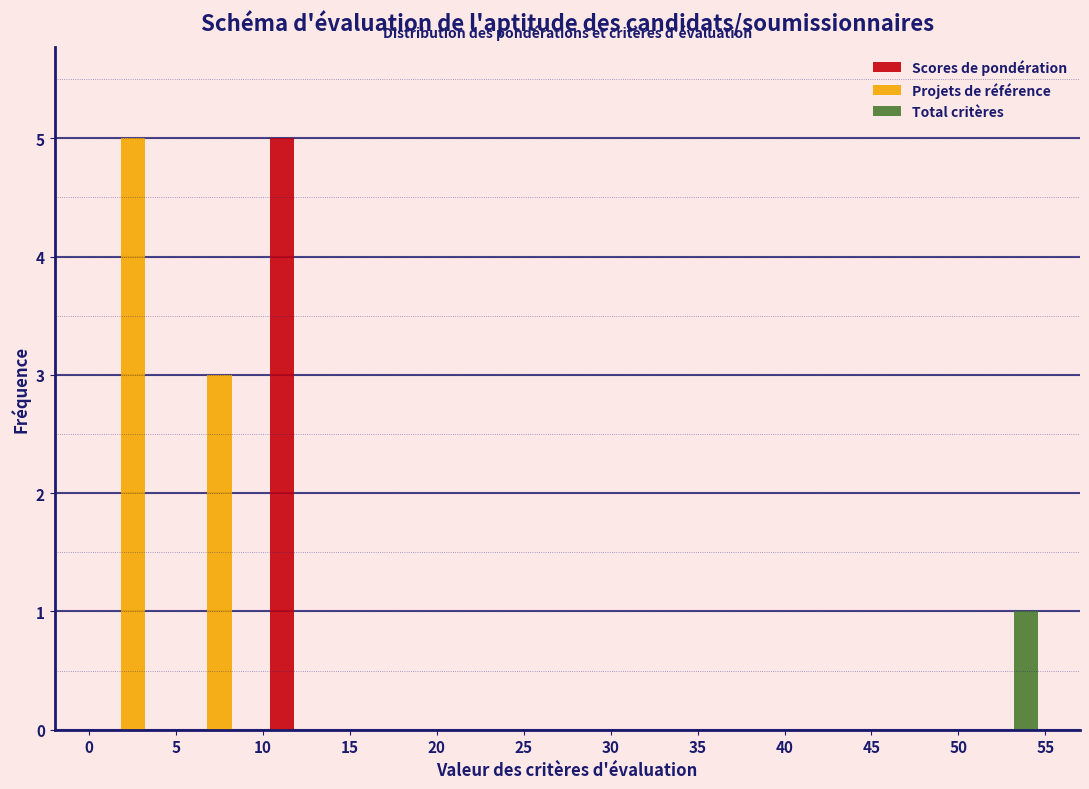

Reading left to right, list every range on the x-axis with the height of the bar of each series over it. The values are not printed on the chart, so give them approximately, as read against the axis.

0 to 5: Scores de pondération=0	Projets de référence=5	Total critères=0
5 to 10: Scores de pondération=0	Projets de référence=3	Total critères=0
10 to 15: Scores de pondération=5	Projets de référence=0	Total critères=0
15 to 20: Scores de pondération=0	Projets de référence=0	Total critères=0
20 to 25: Scores de pondération=0	Projets de référence=0	Total critères=0
25 to 30: Scores de pondération=0	Projets de référence=0	Total critères=0
30 to 35: Scores de pondération=0	Projets de référence=0	Total critères=0
35 to 40: Scores de pondération=0	Projets de référence=0	Total critères=0
40 to 45: Scores de pondération=0	Projets de référence=0	Total critères=0
45 to 50: Scores de pondération=0	Projets de référence=0	Total critères=0
50 to 55: Scores de pondération=0	Projets de référence=0	Total critères=1